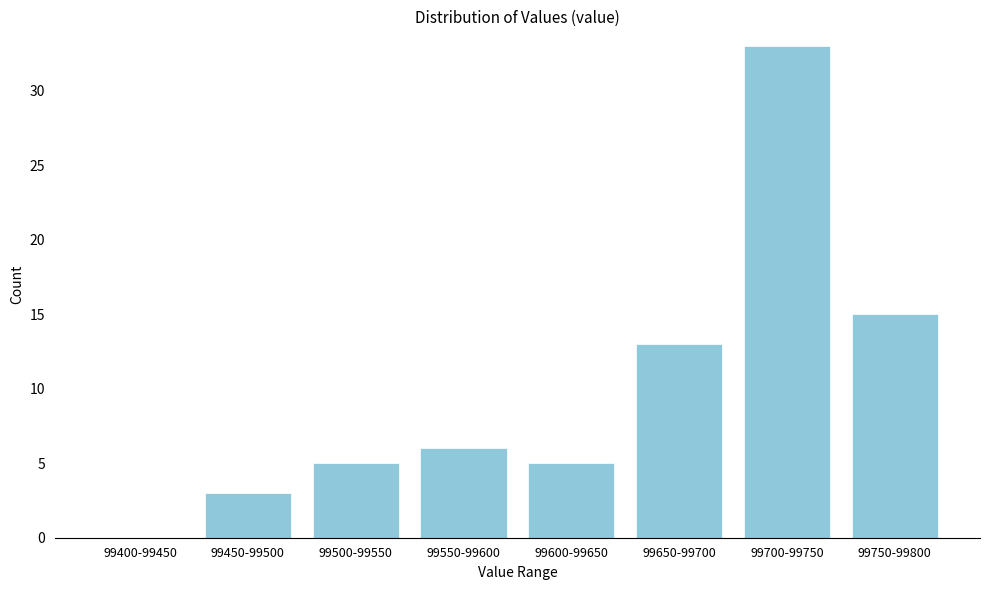

Reading left to right, what are all the values shown in this chart?

99400-99450=0	99450-99500=3	99500-99550=5	99550-99600=6	99600-99650=5	99650-99700=13	99700-99750=33	99750-99800=15